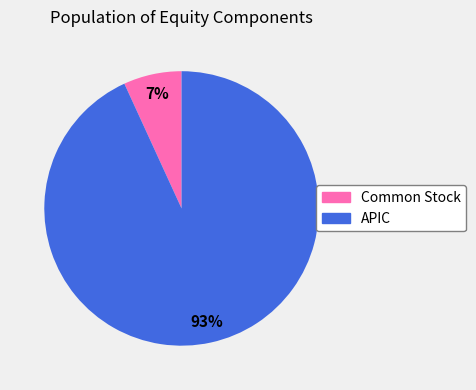

What percentage is the APIC slice, to the nearest percent?

93%